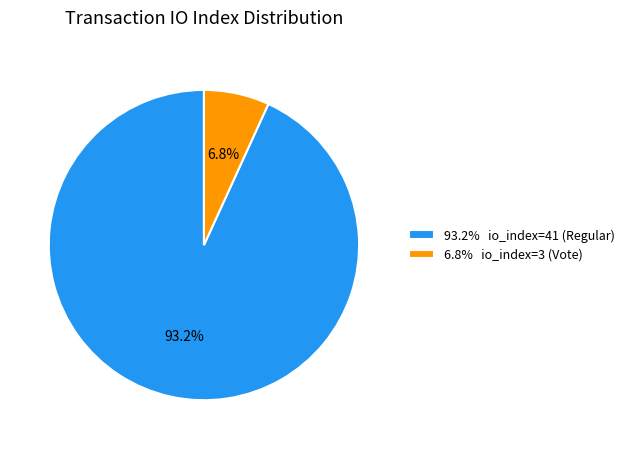

What percentage do 93.2% io_index=41 (Regular) and 6.8% io_index=3 (Vote) together represent?

100.0%